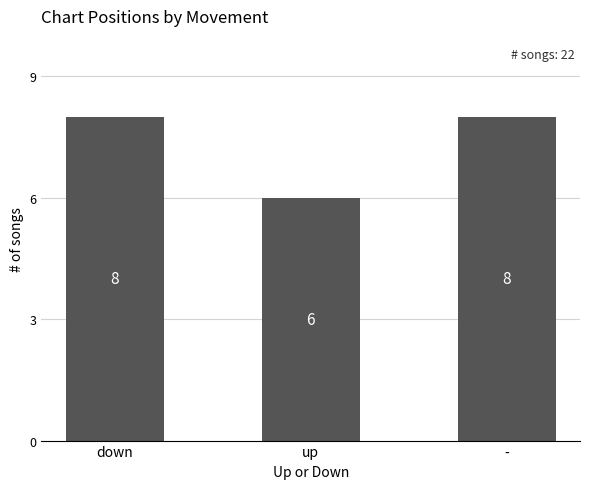

What is the change in value from down to up?

-2